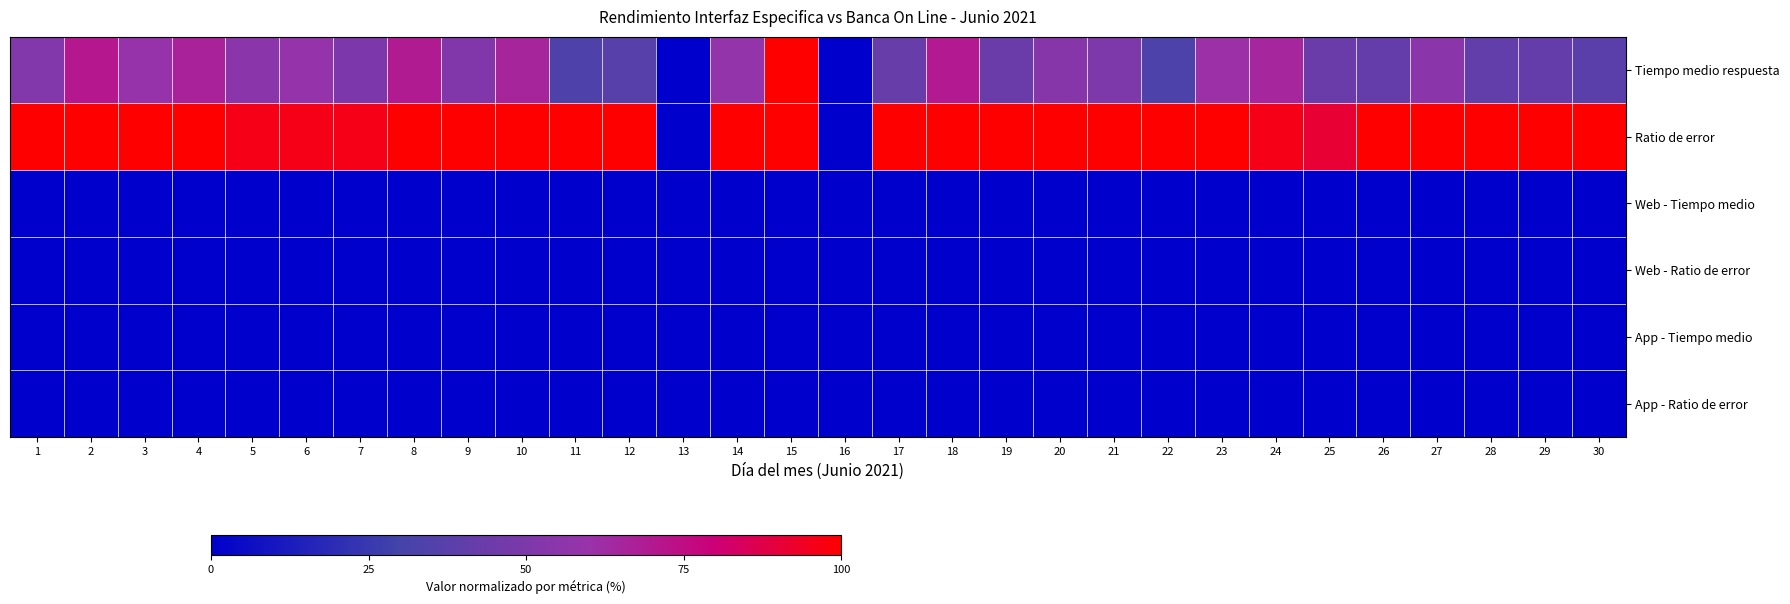

Which series changed the most between 8 and 28?

Tiempo medio respuesta